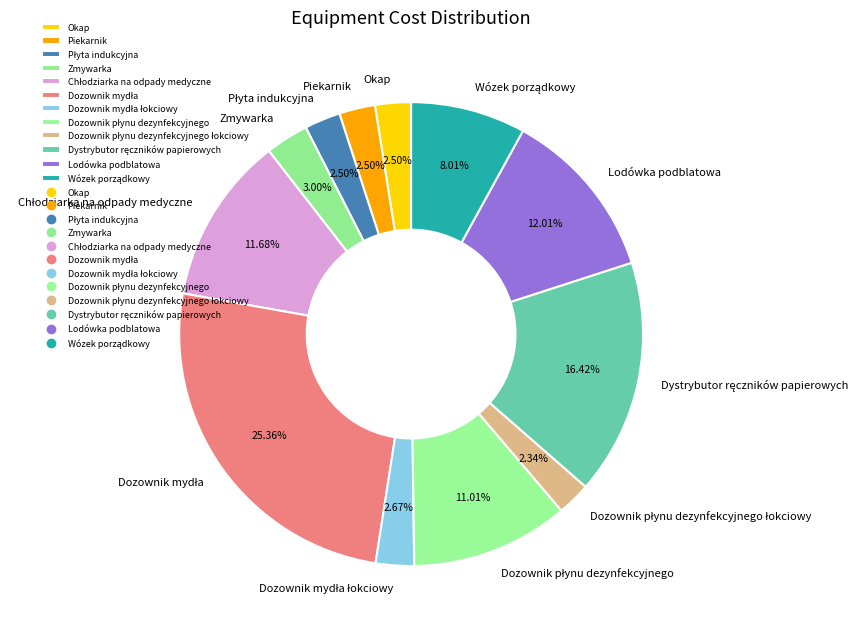

Is there a majority slice in this chart?

No